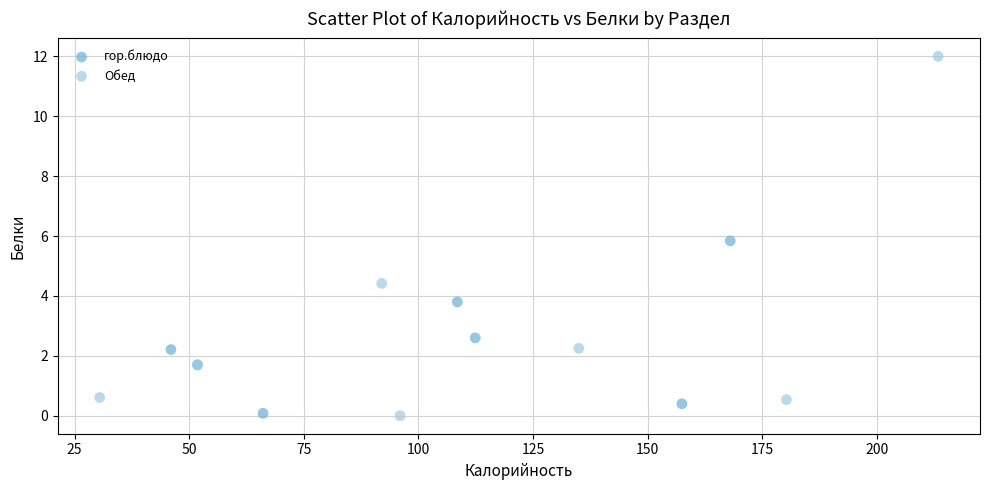

Which series has the widest spread of Y values?

Обед